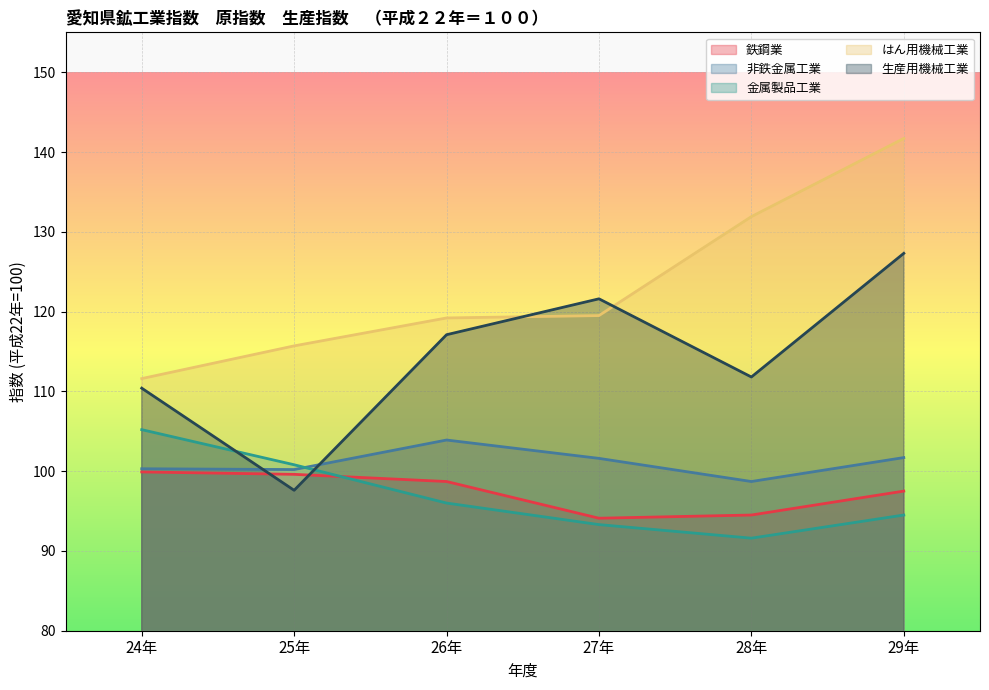

What is the sum of all 生産用機械工業 values?

685.8